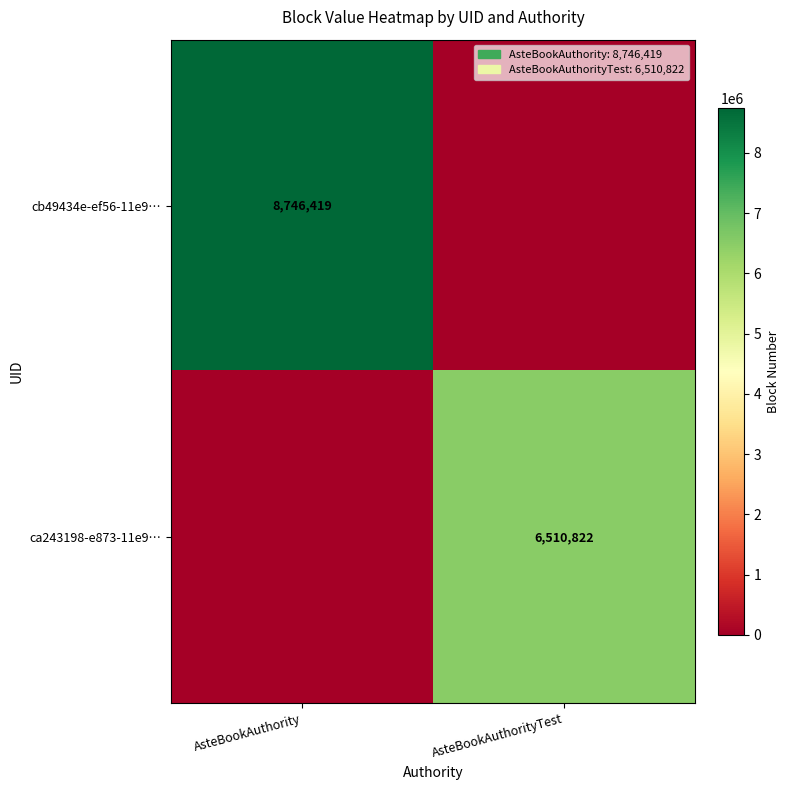

At which category does the chart reach its minimum across all series?

AsteBookAuthorityTest